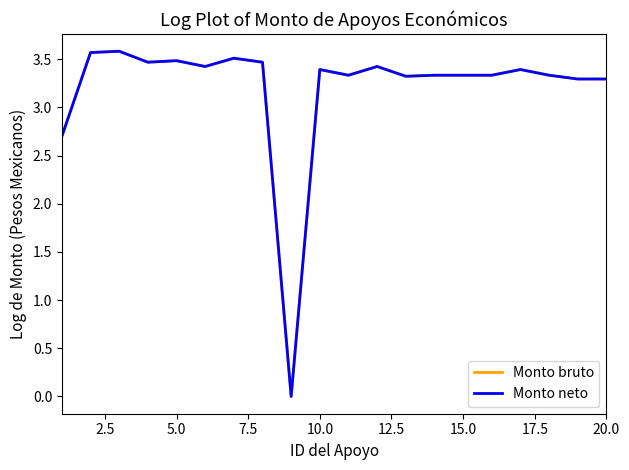

Does the chart have visible grid lines?

No